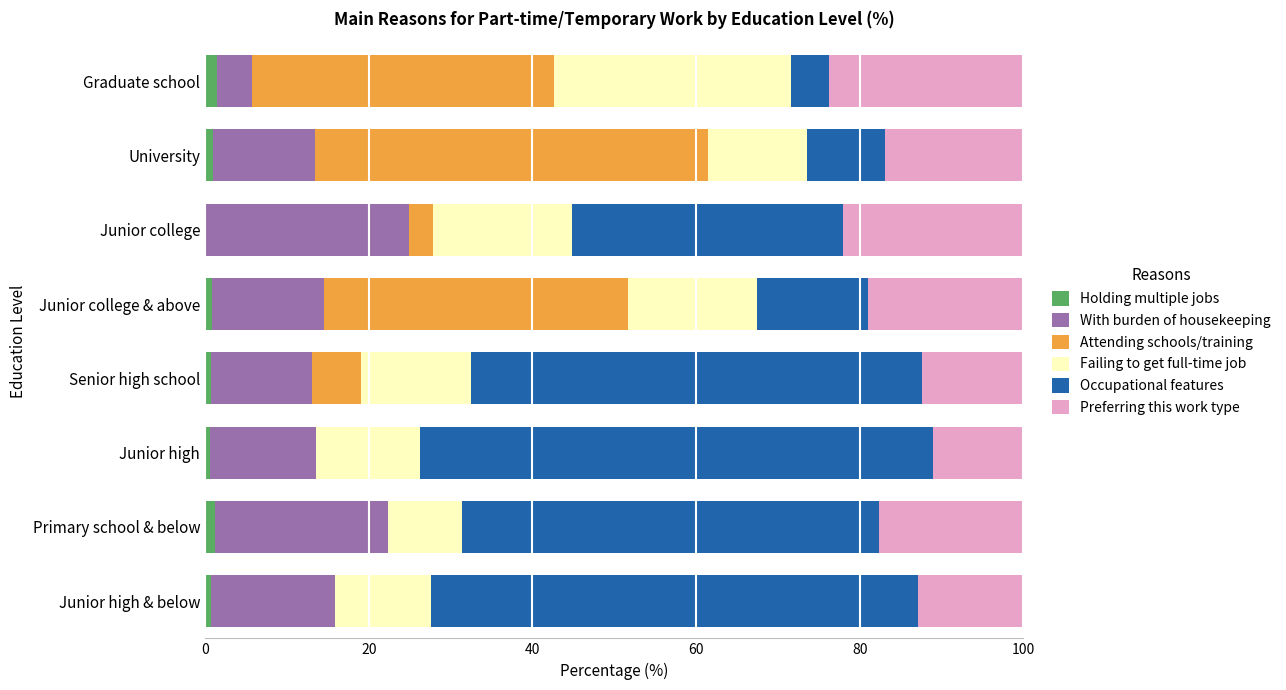

Count the number of data series in this chart.

6